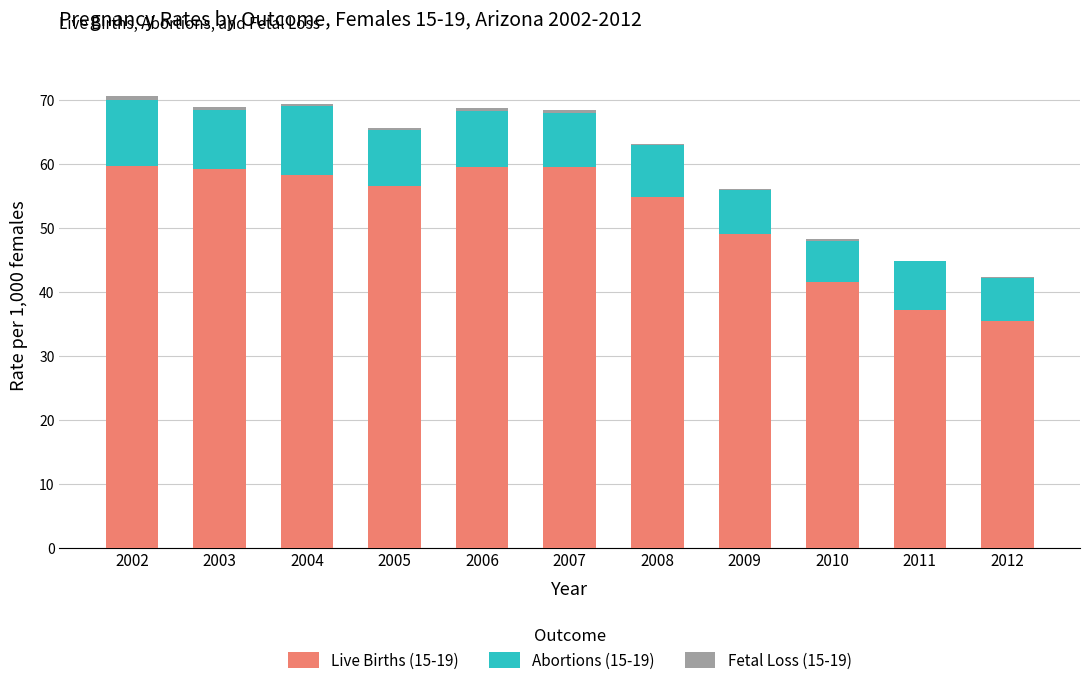

What is the value of the Live Births (15-19) bar at the 2nd from the left?

59.2